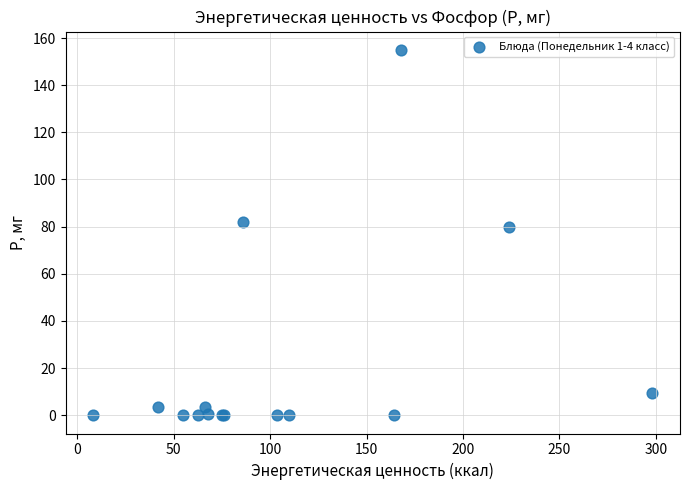

What Y value in the scatter plot is closest to 77?

79.7